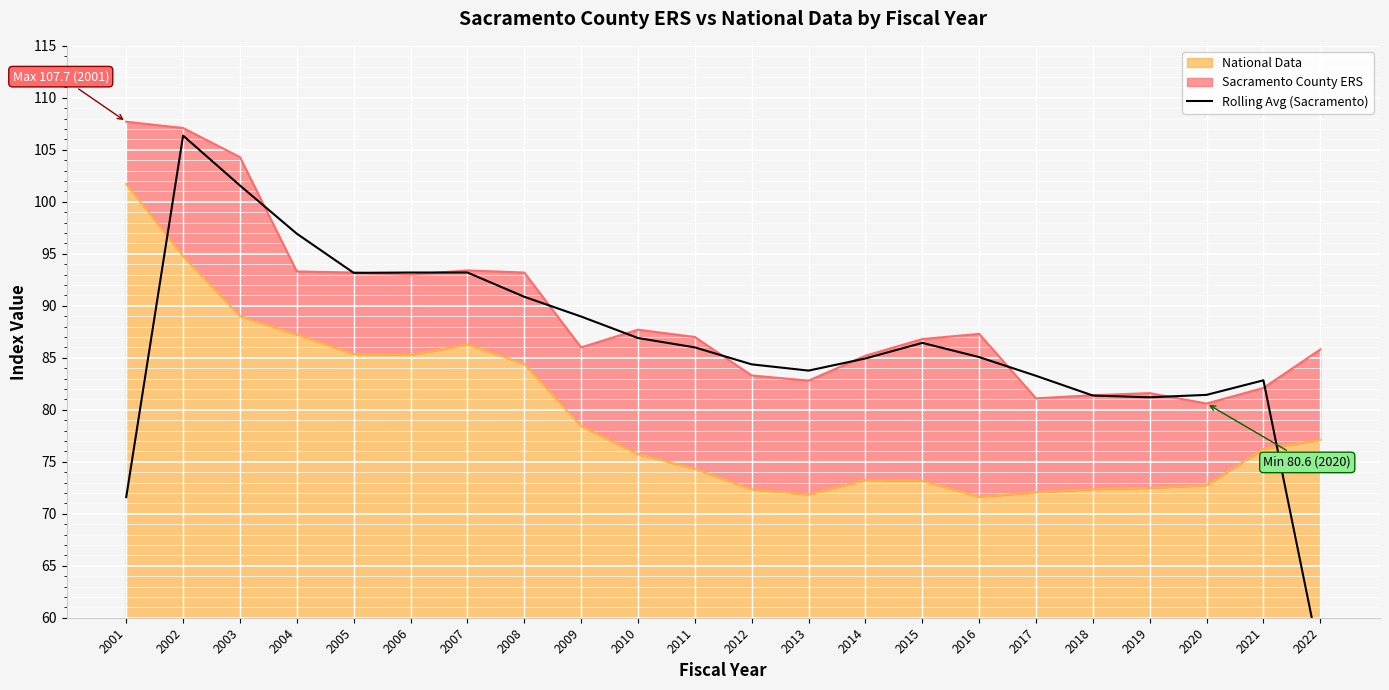

Where is the first local maximum?

2002